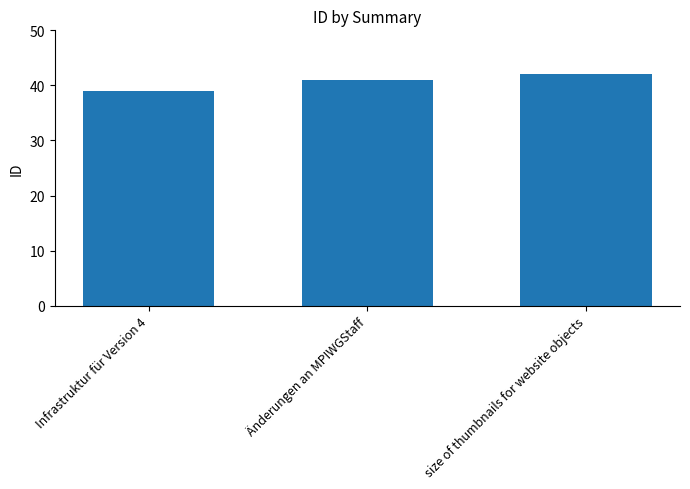

What is the sum of the values at size of thumbnails for website objects and Änderungen an MPIWGStaff?

83